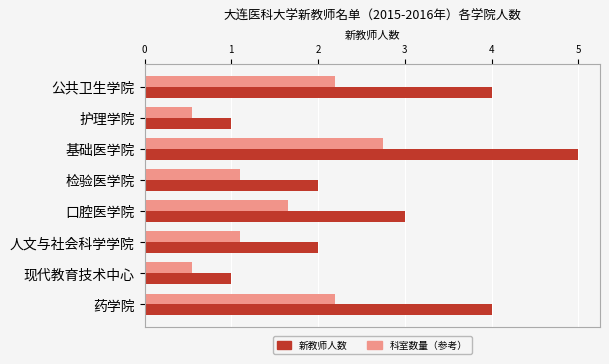

Count the 新教师人数 values in the range 2 to 4.

5